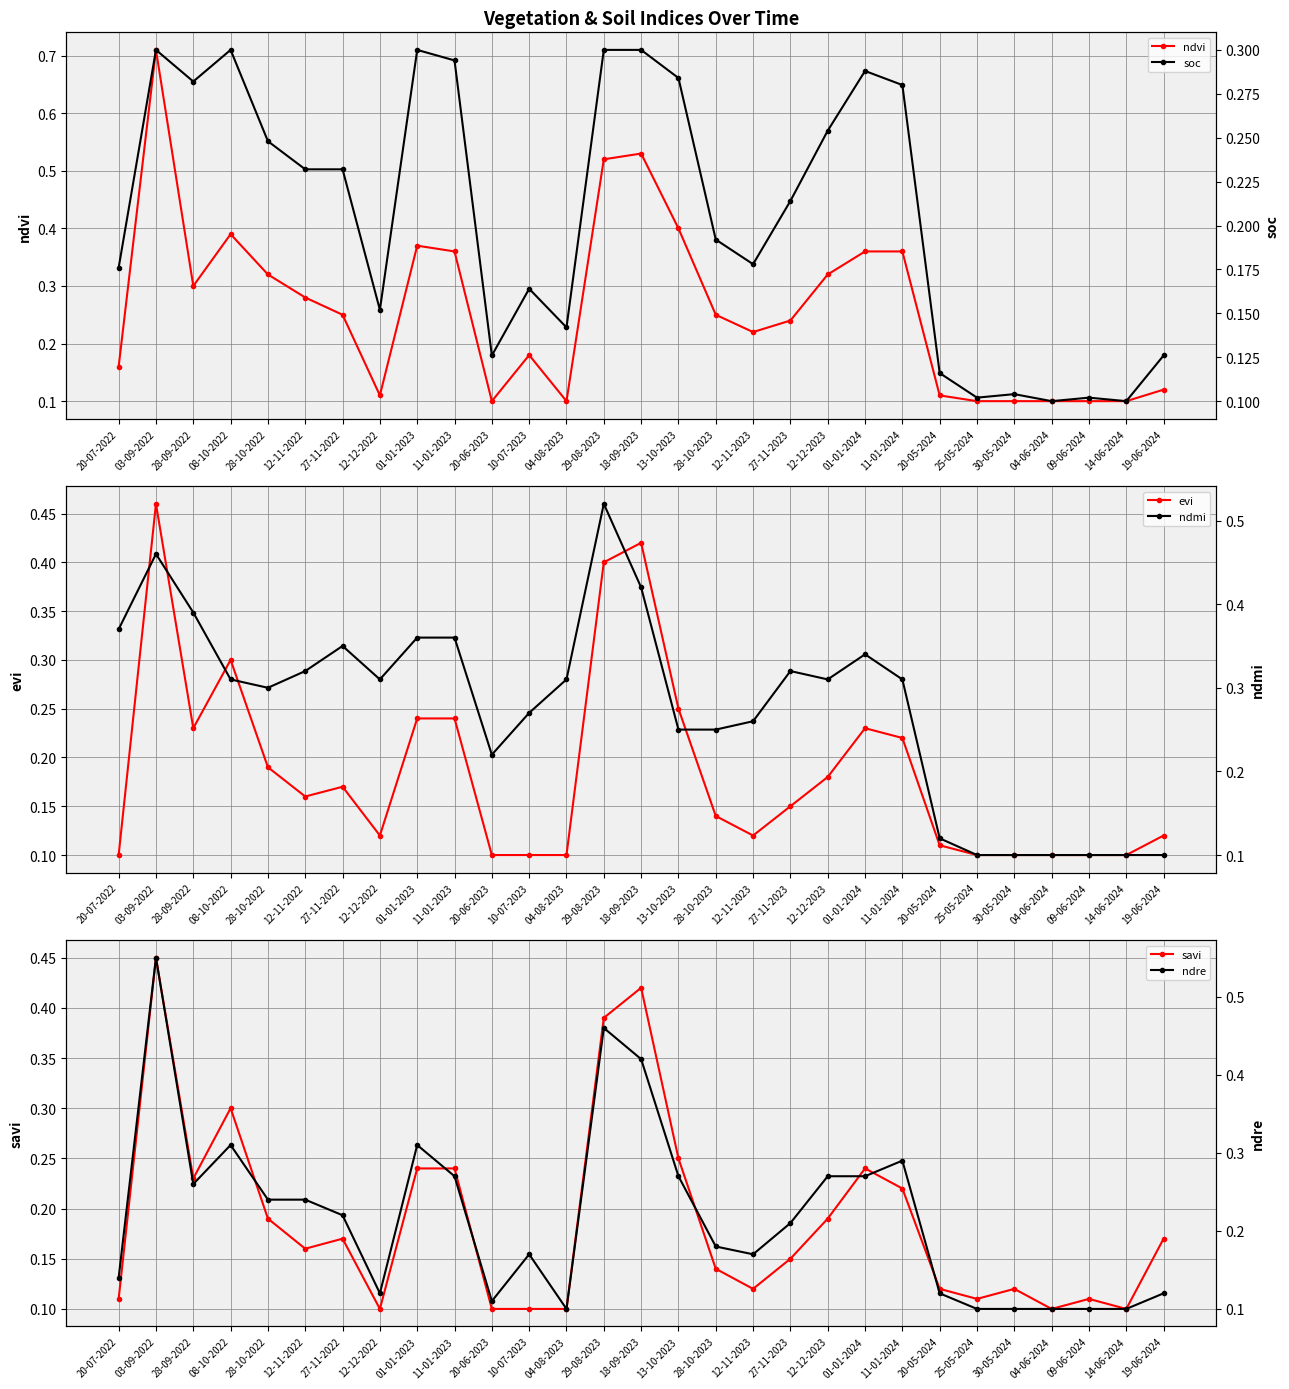

What position from the right is 01-01-2024?

9